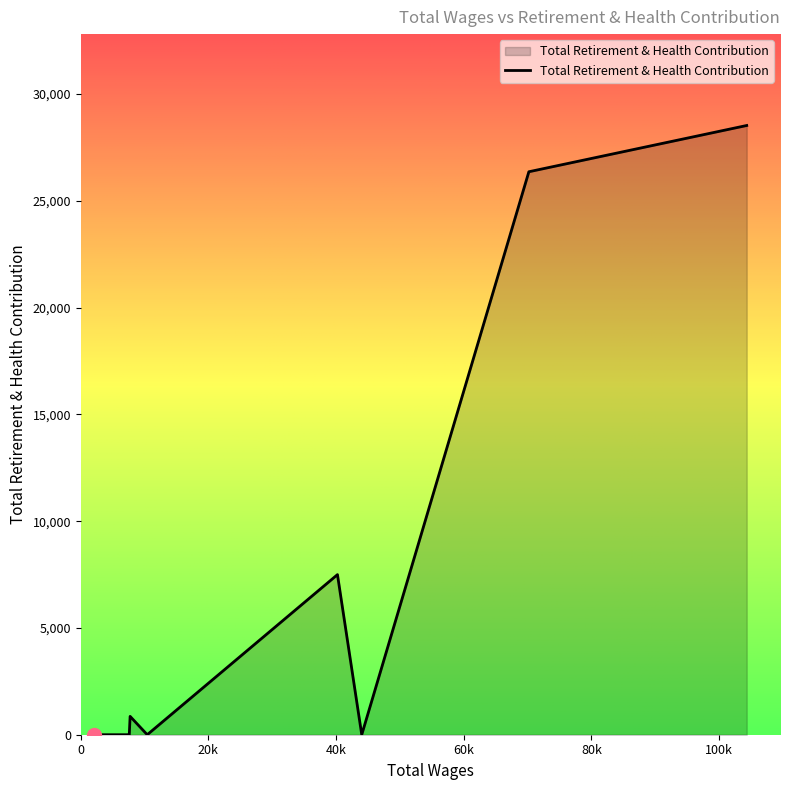

What is the difference between the maximum and minimum values?

28531